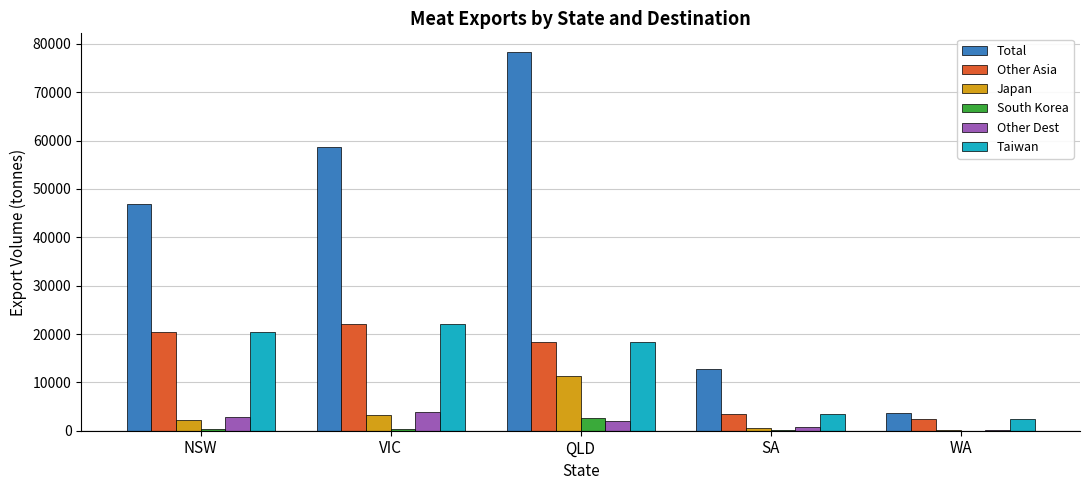

How many groups of bars are there?

5